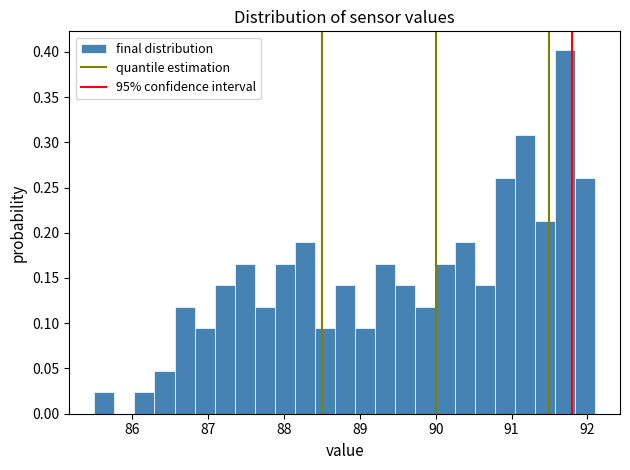

Around what value on the x-axis is the tallest bar? Give the approximate position of its centre, as read against the axis.

91.7